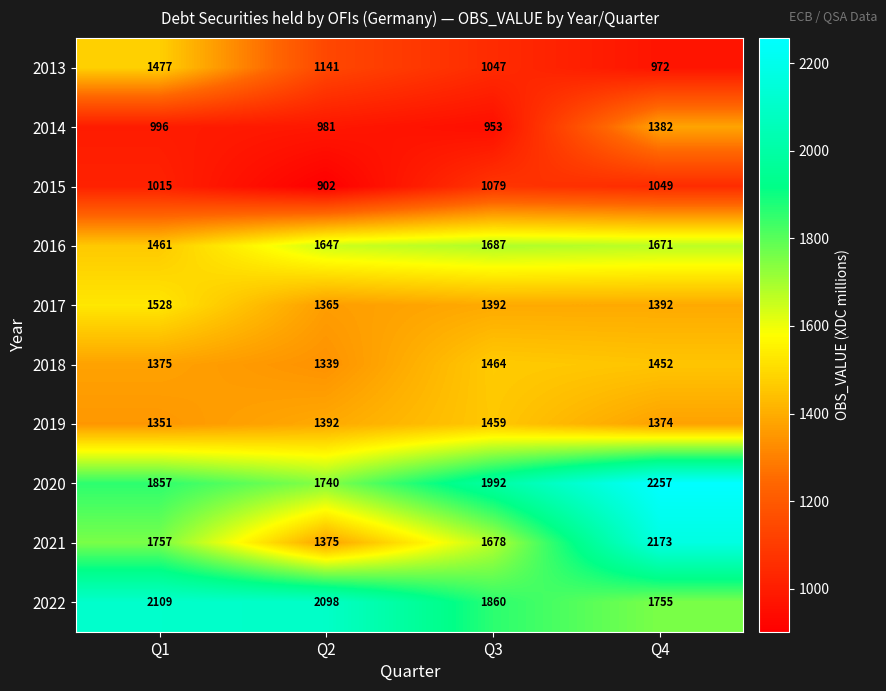

At which category is the sum across all series the highest?

Q4